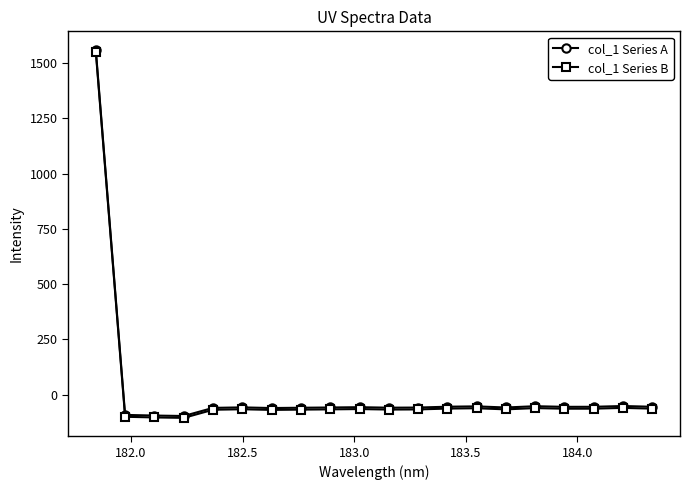

How many interior local peaks does the col_1 Series A series have?

5